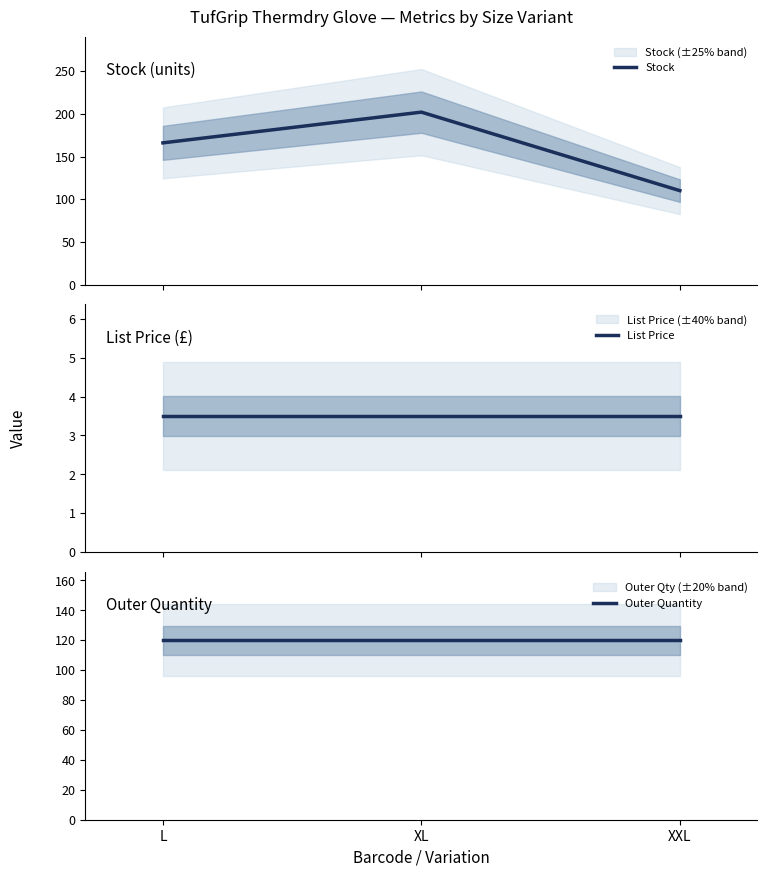

What is the total value across all series at L?

289.5